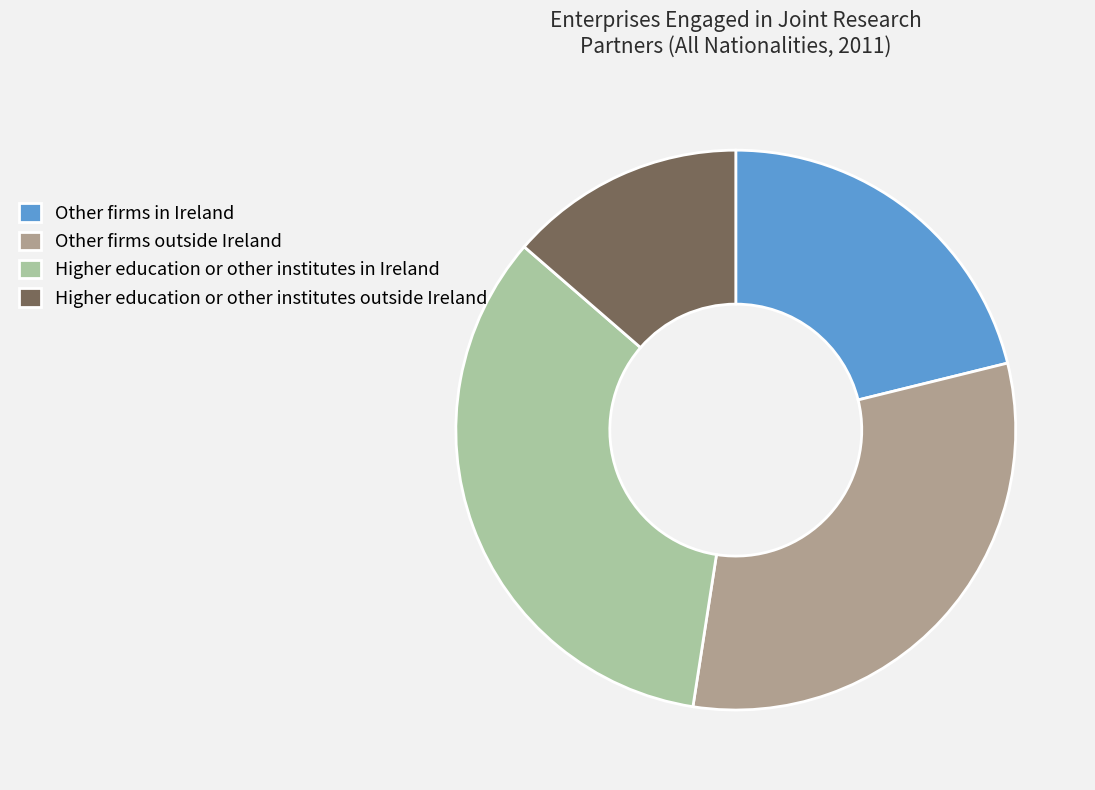

Combined, do Higher education or other institutes in Ireland and Other firms in Ireland account for over 50%?

Yes